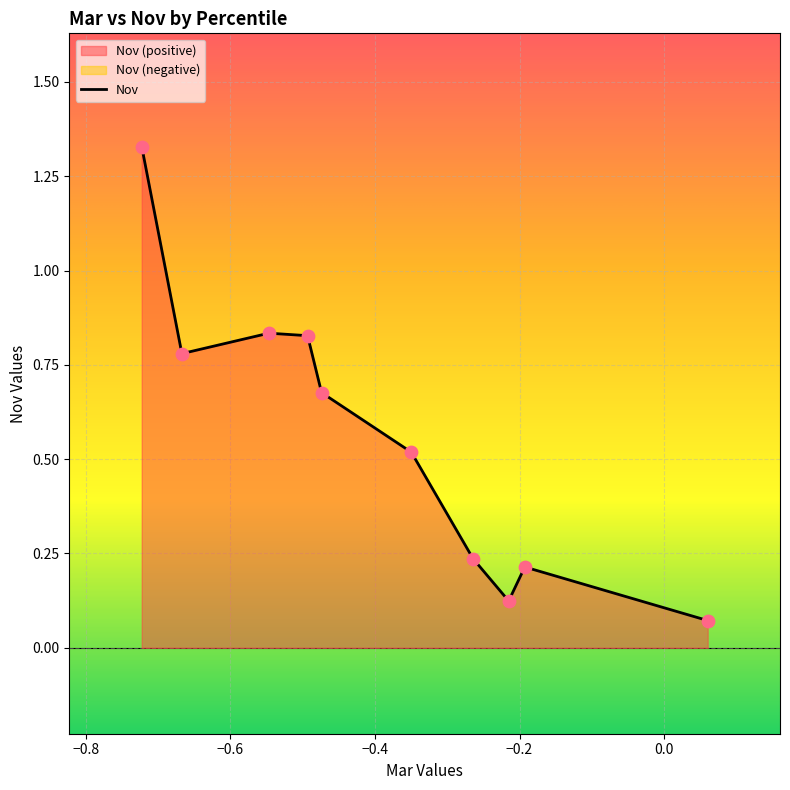

Which has a higher value, pct75 or pct05?

pct05